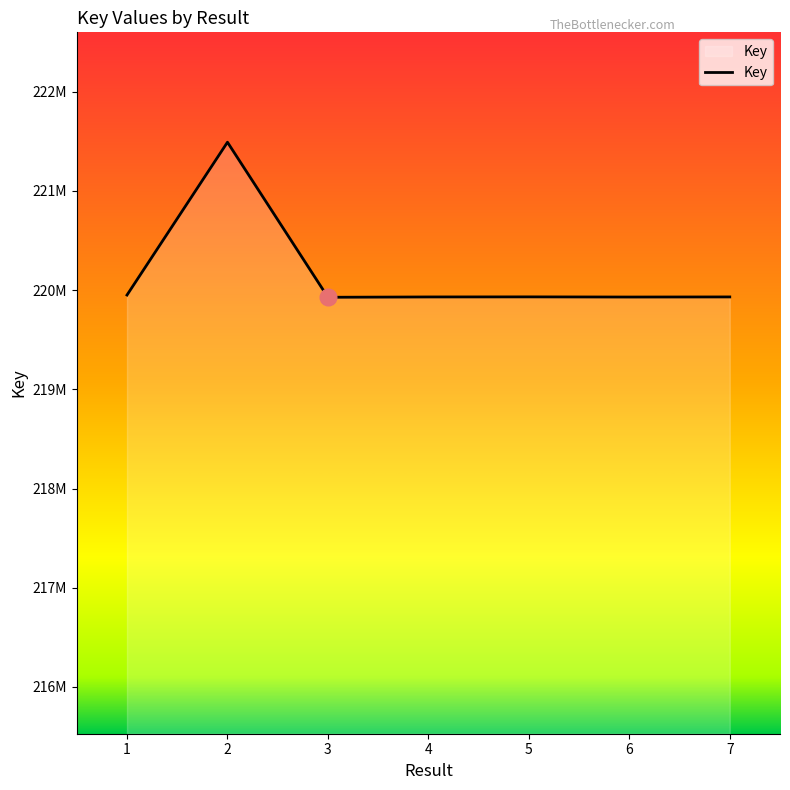

Is this an area chart (filled region under the line)?

Yes